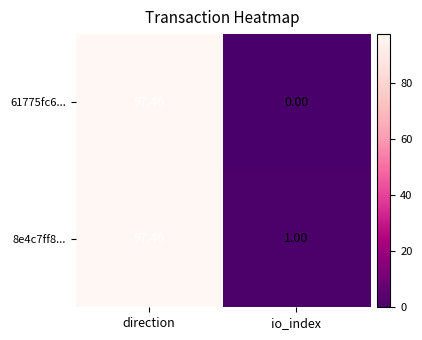

Count the number of categories in the chart.

2